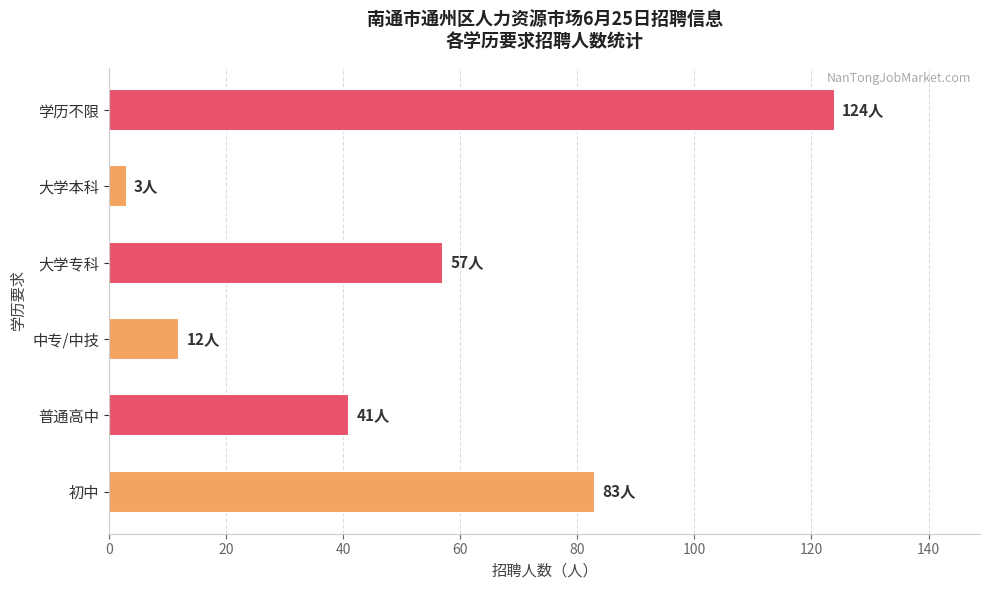

Approximately how many times larger is the value at 中专/中技 compared to 大学本科?

4.0